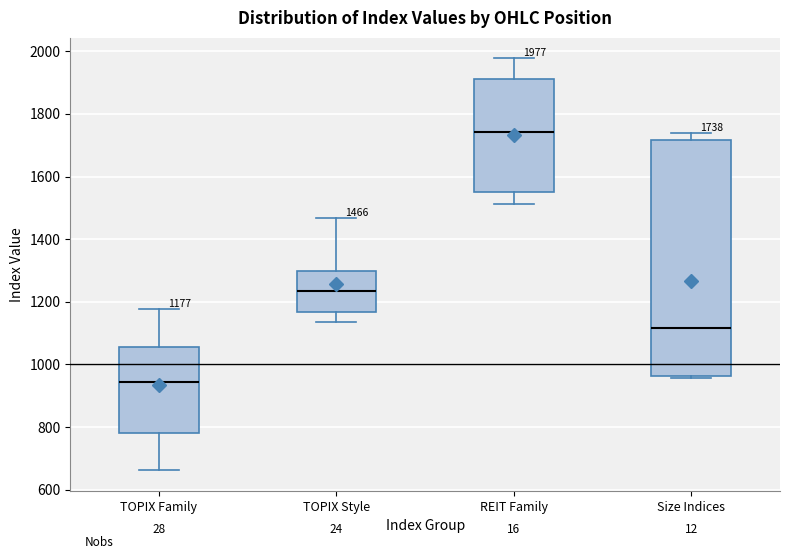

Comparing the boxes themselves (not the whiskers), which one is the tallest?

Size Indices